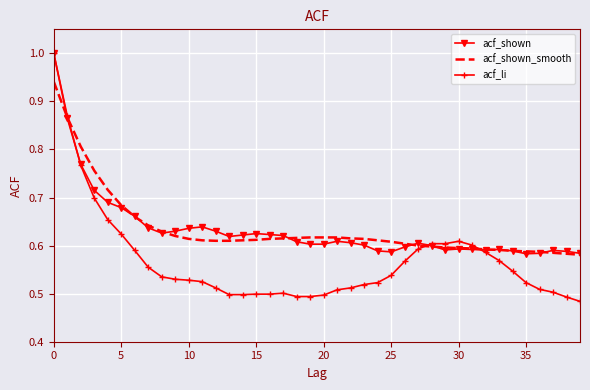

What is the sum of all acf_shown values?

25.4